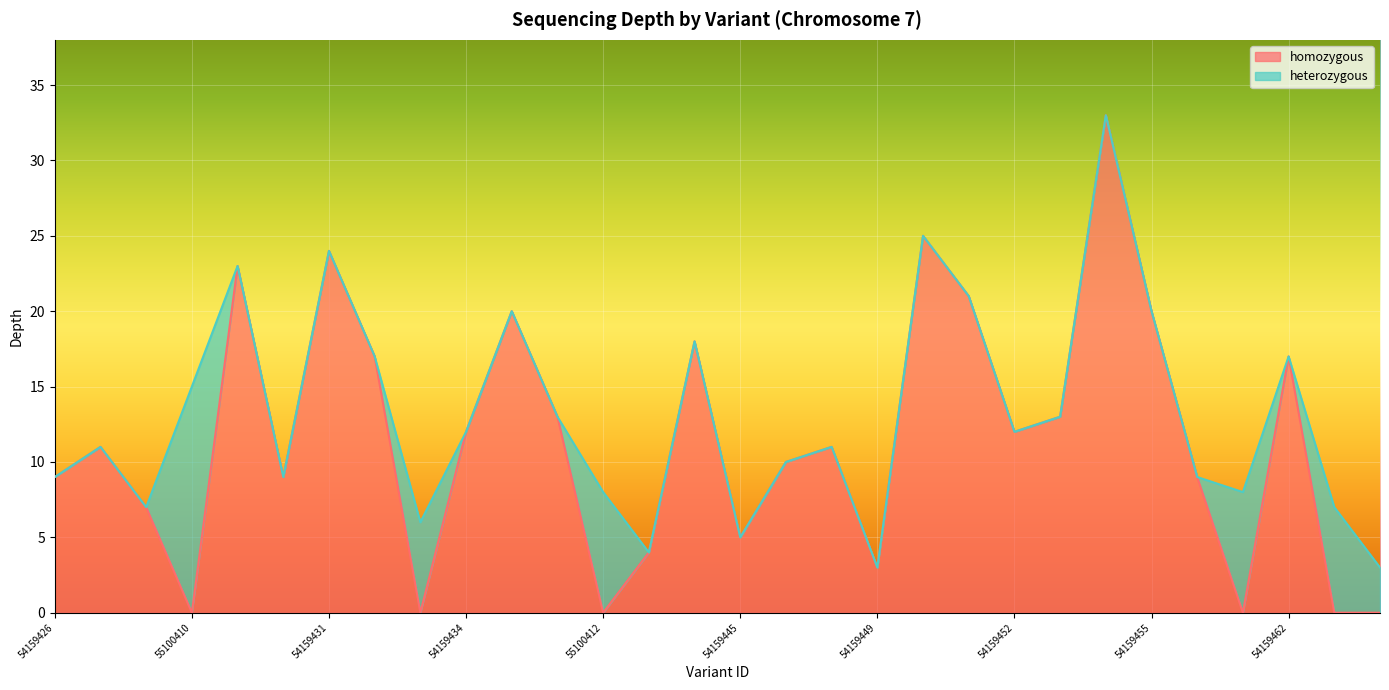

What is the sum of all values?

393